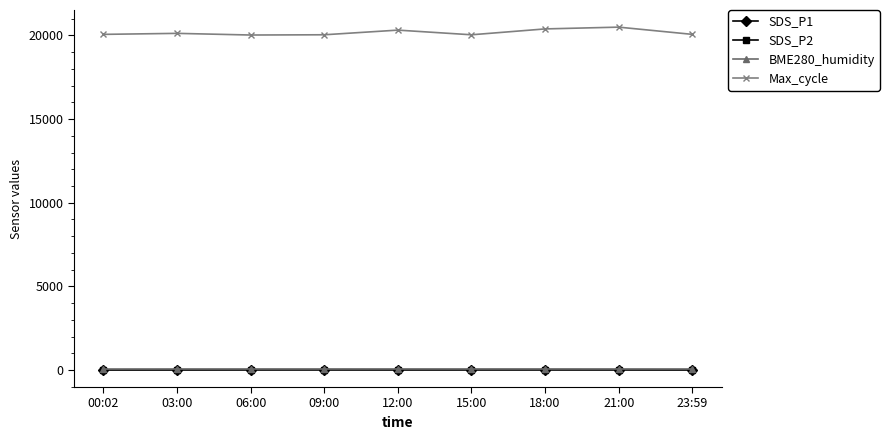

At how many categories does at least one series exceed 12078?

9